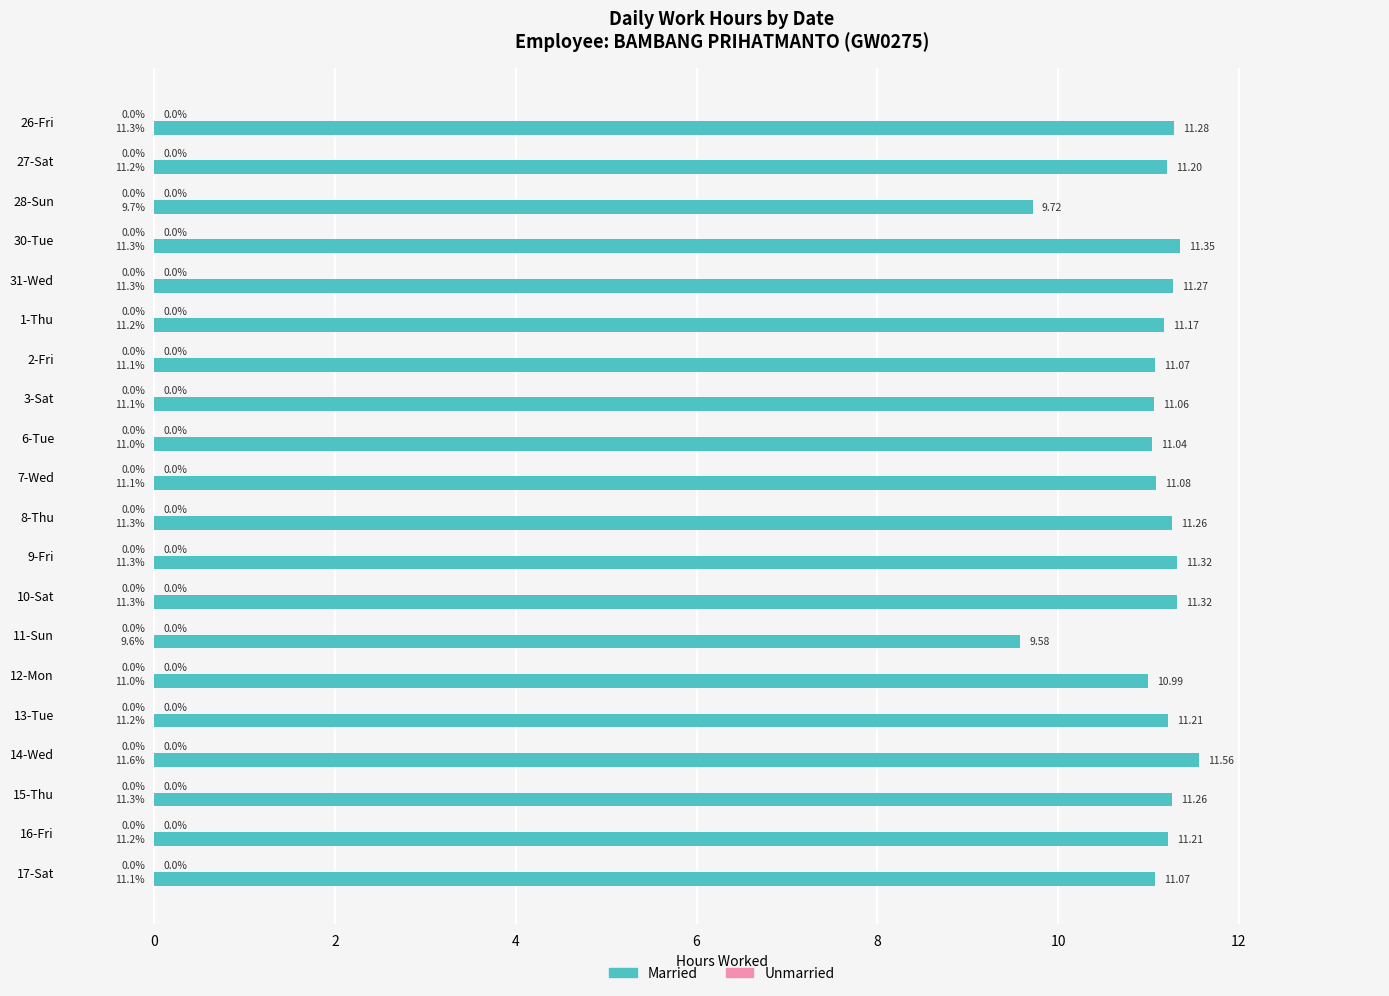

Are the bars grouped side by side (vs. stacked)?

No